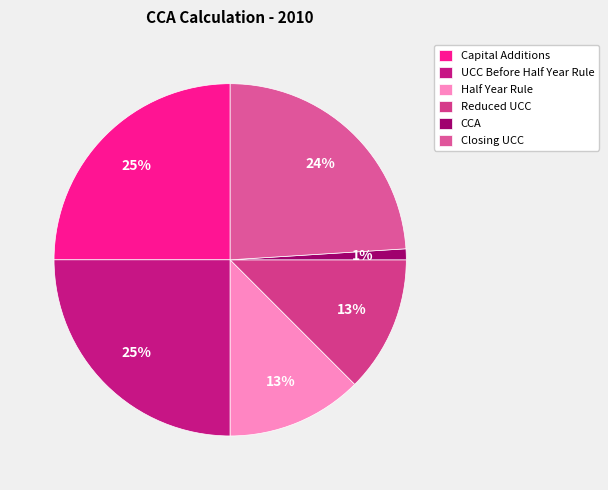

Is it true that Reduced UCC is 12% of the pie?

True